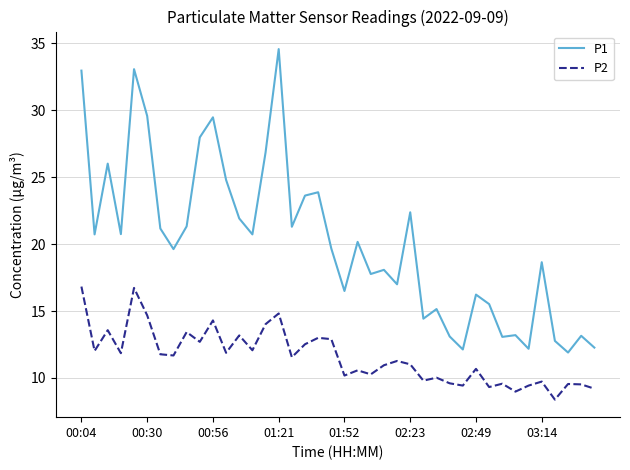

Does the chart display data point markers on the line(s)?

No